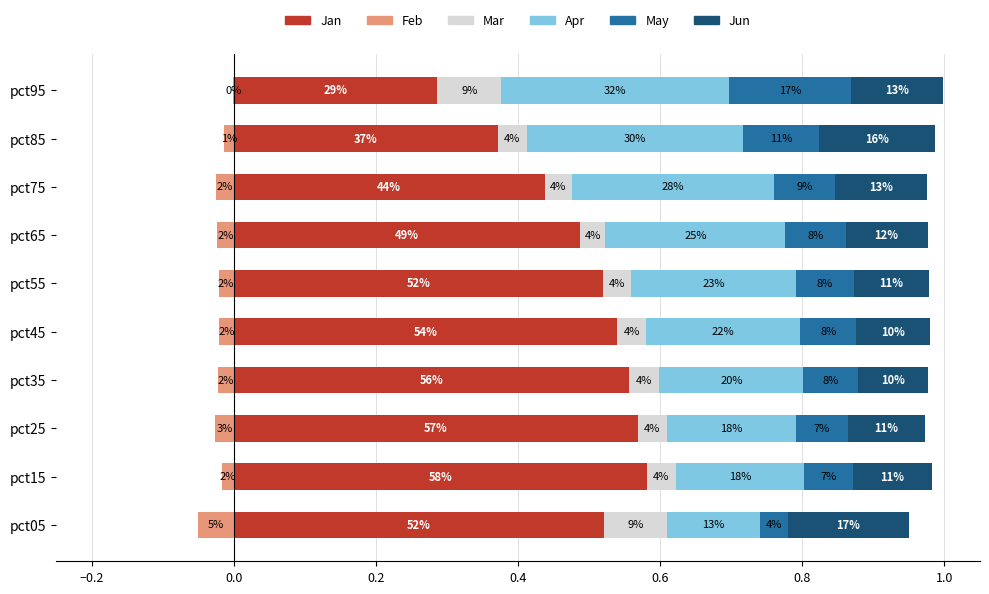

The value of Jan at pct05 is 0.4. True or false?

False